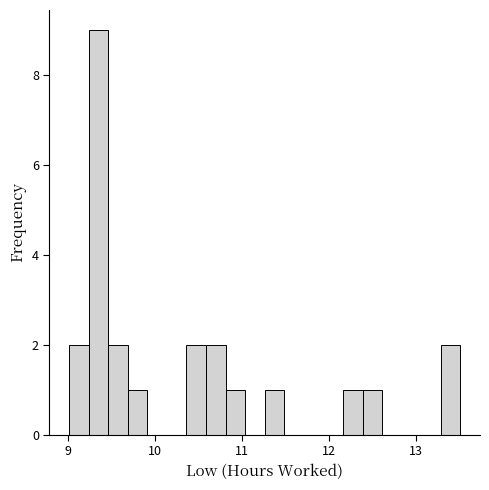

Around what value on the x-axis is the tallest bar? Give the approximate position of its centre, as read against the axis.

9.3